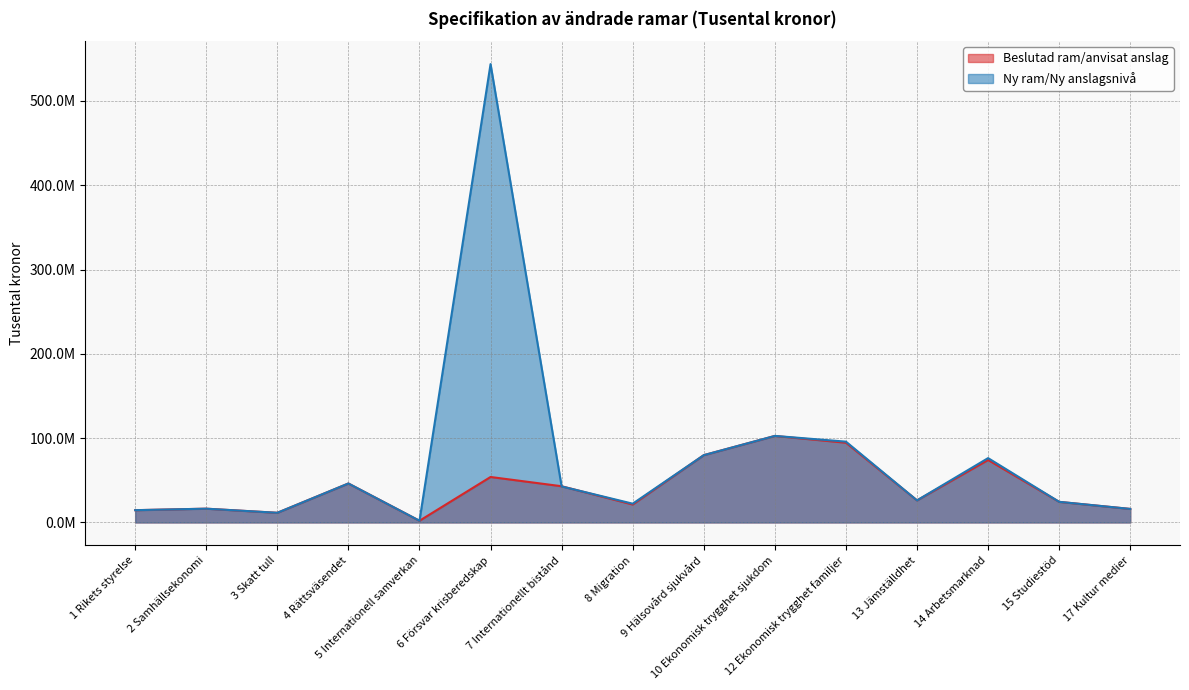

Reading left to right, list all the values displayed in this chart.

Beslutad ram/anvisat anslag: 1 Rikets styrelse=14571335	2 Samhällsekonomi=16356247	3 Skatt tull=11474484	4 Rättsväsendet=46238658	5 Internationell samverkan=2009032	6 Försvar krisberedskap=53945246	7 Internationellt bistånd=42970209	8 Migration=21275293	9 Hälsovård sjukvård=79842766	10 Ekonomisk trygghet sjukdom=102620929	12 Ekonomisk trygghet familjer=94586418	13 Jämställdhet=26202011	14 Arbetsmarknad=74121340	15 Studiestöd=24449692	17 Kultur medier=16066752
Ny ram/Ny anslagsnivå: 1 Rikets styrelse=14582335	2 Samhällsekonomi=16356247	3 Skatt tull=11478484	4 Rättsväsendet=46253658	5 Internationell samverkan=2039032	6 Försvar krisberedskap=543683201	7 Internationellt bistånd=42748209	8 Migration=22288293	9 Hälsovård sjukvård=79840766	10 Ekonomisk trygghet sjukdom=102676929	12 Ekonomisk trygghet familjer=95870318	13 Jämställdhet=26204011	14 Arbetsmarknad=76338340	15 Studiestöd=24480692	17 Kultur medier=16065252